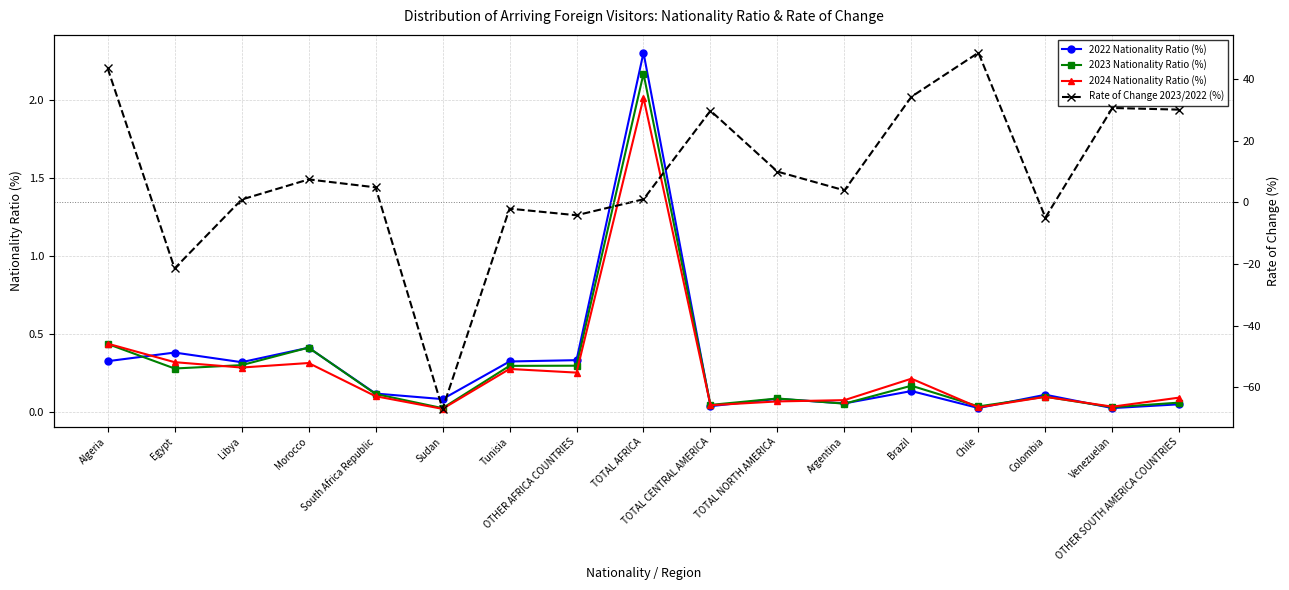

Is this an area chart (filled region under the line)?

No